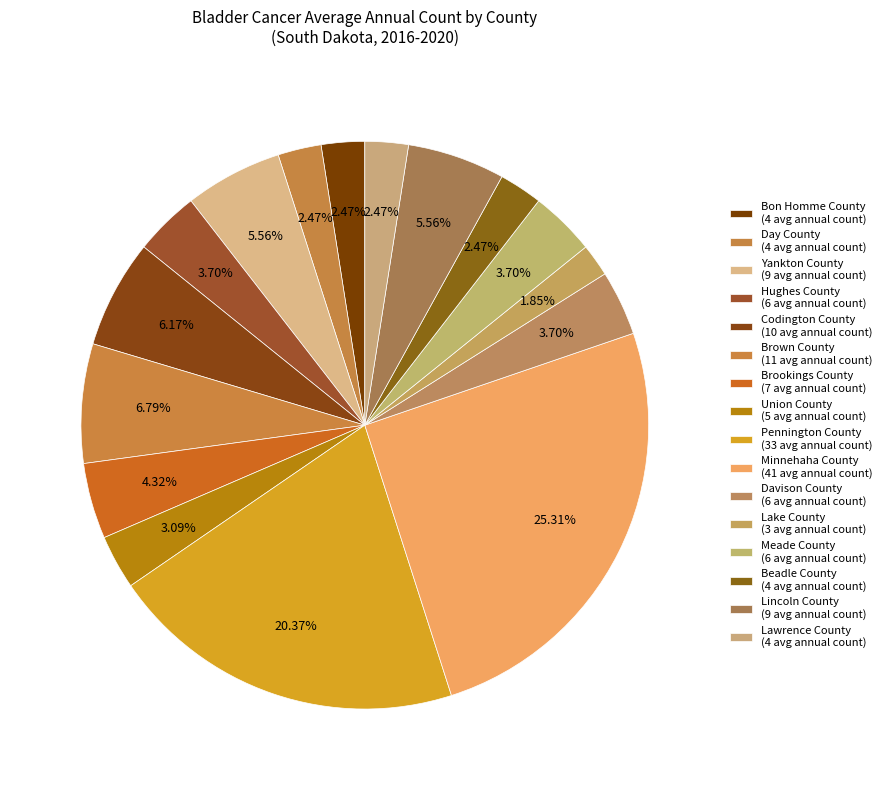

What portion of the pie excludes Lake County?

98.1%